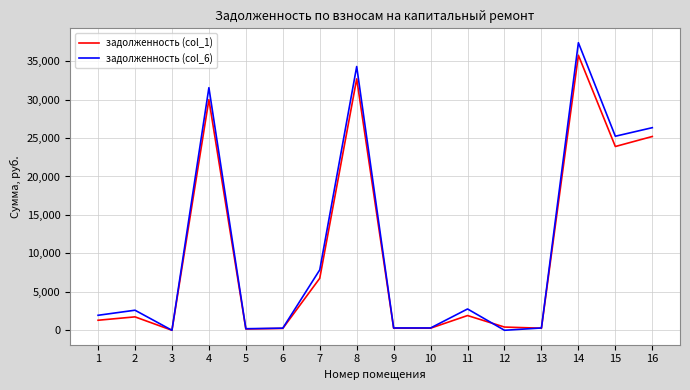

True or false: задолженность (col_6) has a value of 1949.6 at 1.

True